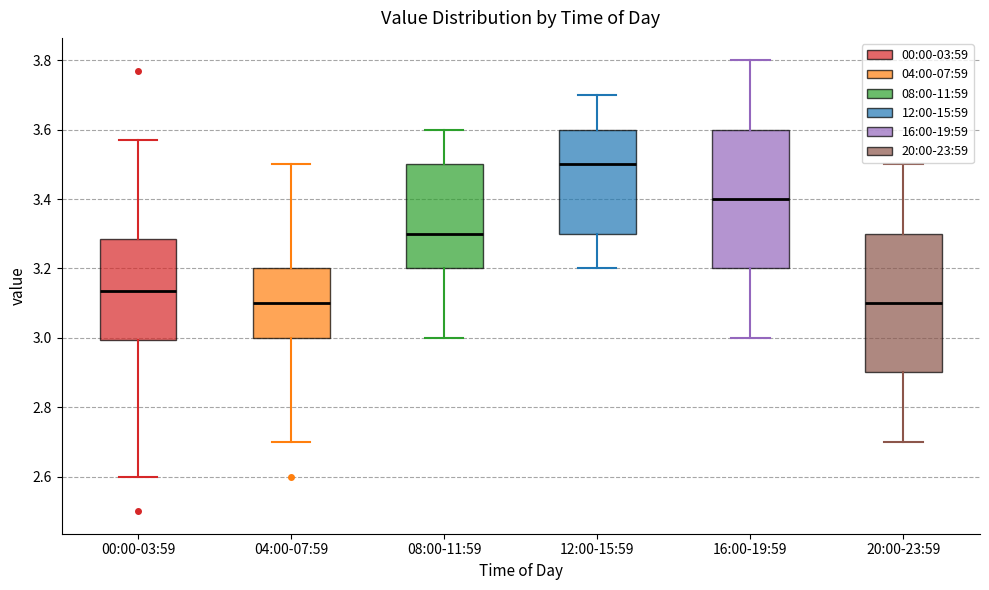

Where is the upper edge of the box for 20:00-23:59 on the y-axis? The values are not printed on the chart, so give them approximately, as read against the axis.

3.30